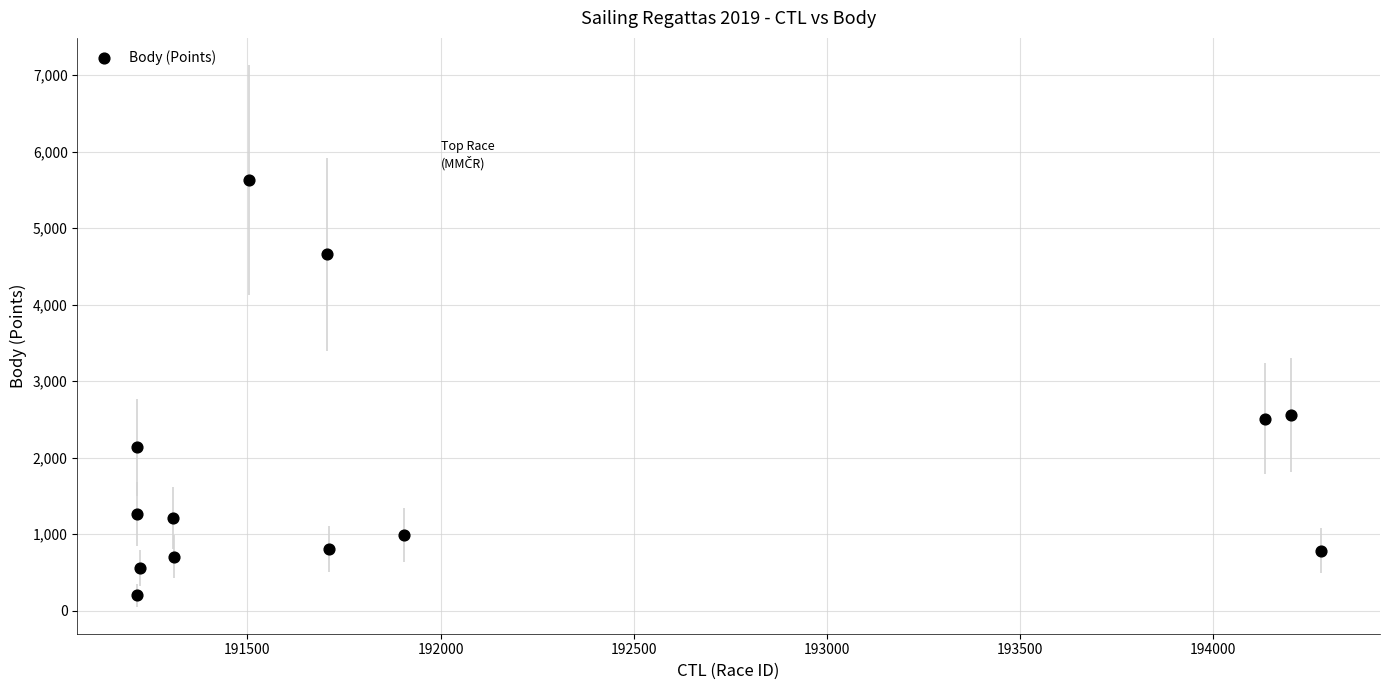

What is the range of X values (max minus min)?

3066